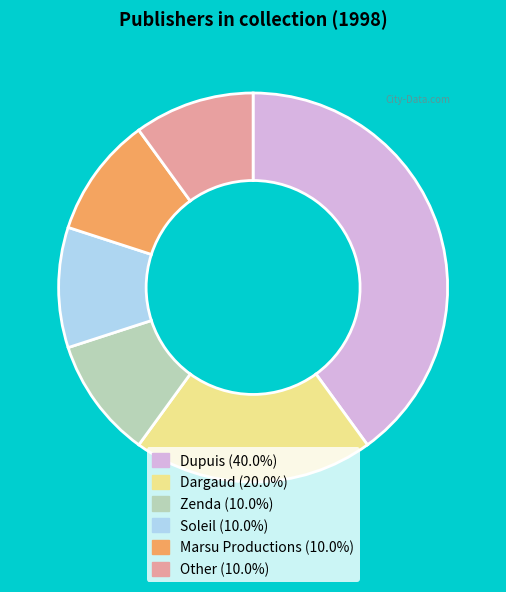

What is the ratio of the value at Dupuis (40.0%) to the value at Dargaud (20.0%)?

2.0